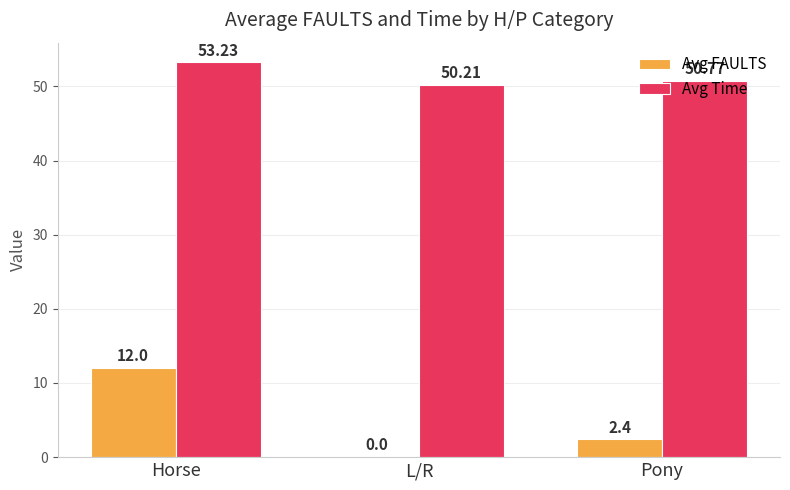

Which category has the highest value across all series?

Horse